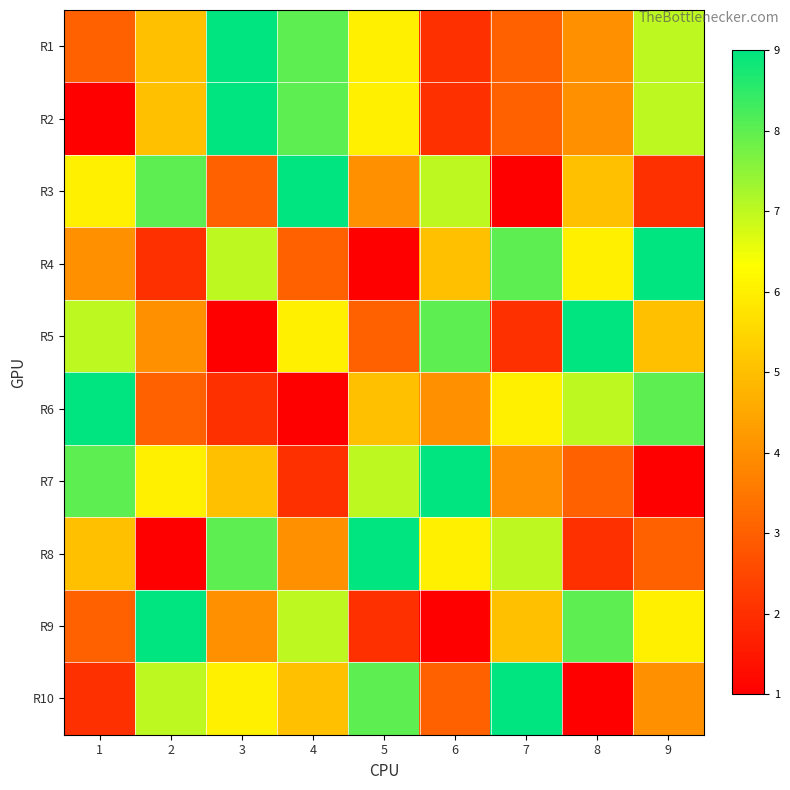

Between 6 and 5, which is larger?

5